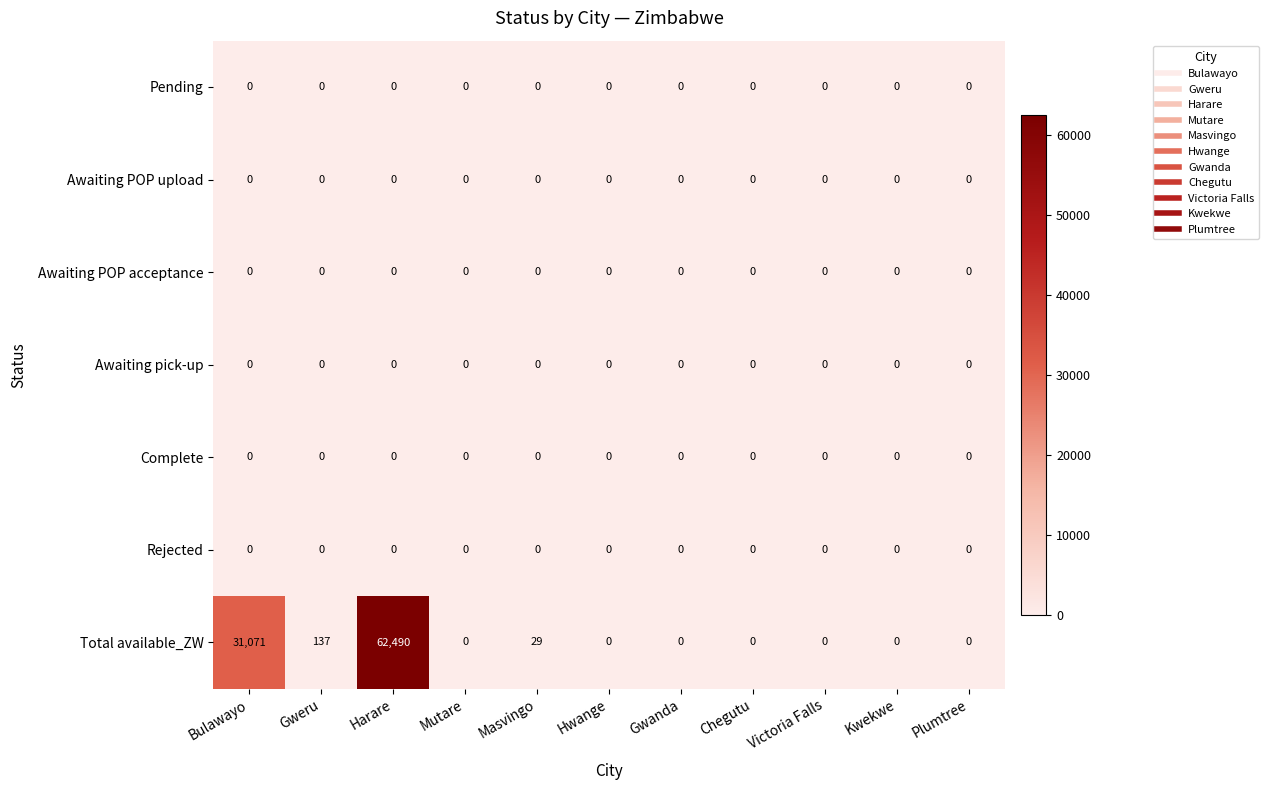

At how many categories does at least one series exceed 28448?

2